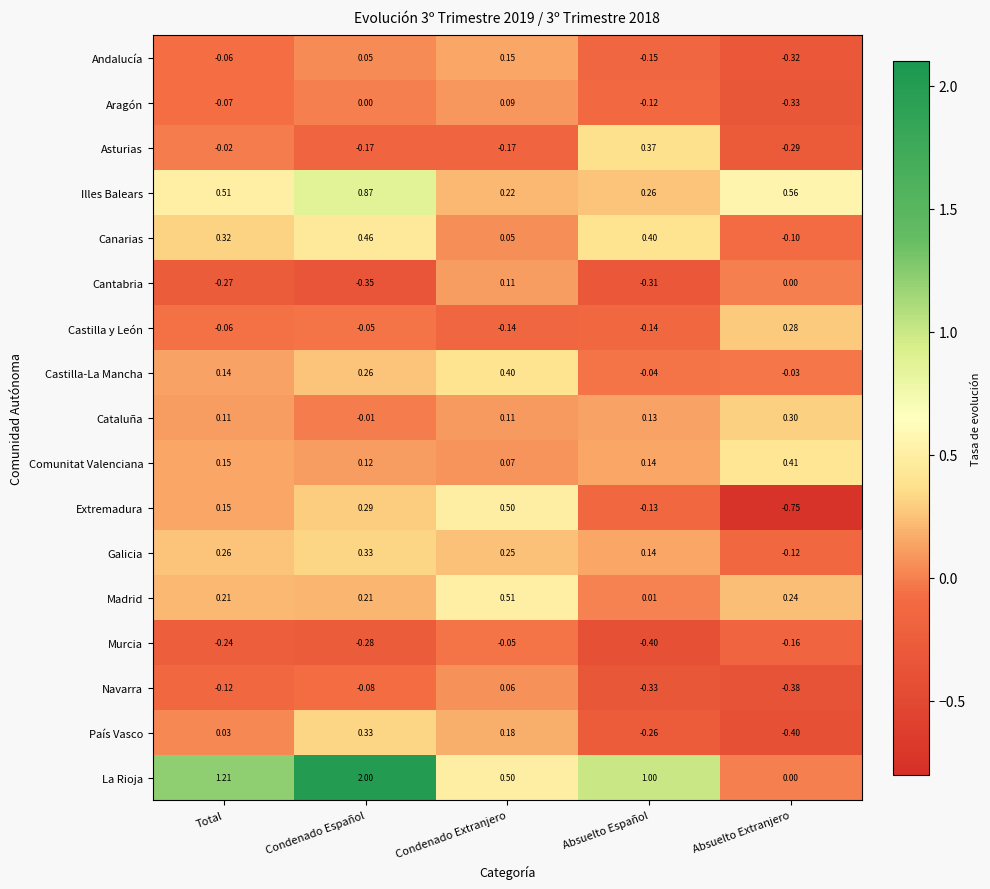

Which label corresponds to the largest value in the chart?

Condenado Español